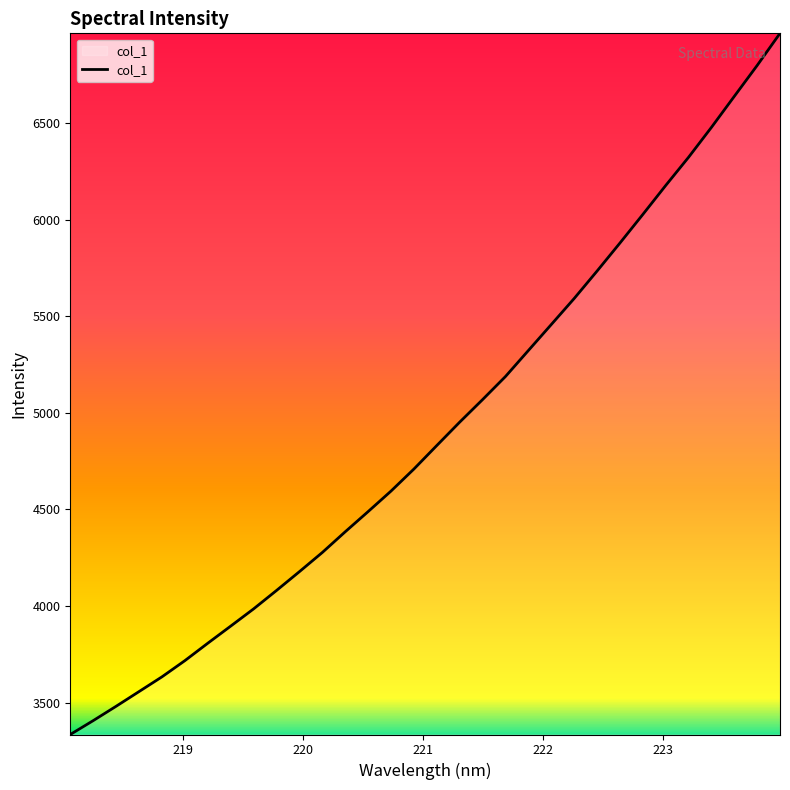

What is the smallest value displayed?

3335.5